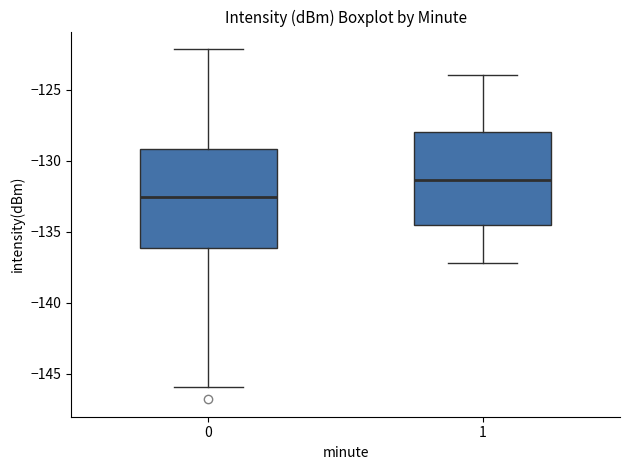

Which box's median line is the highest?

1